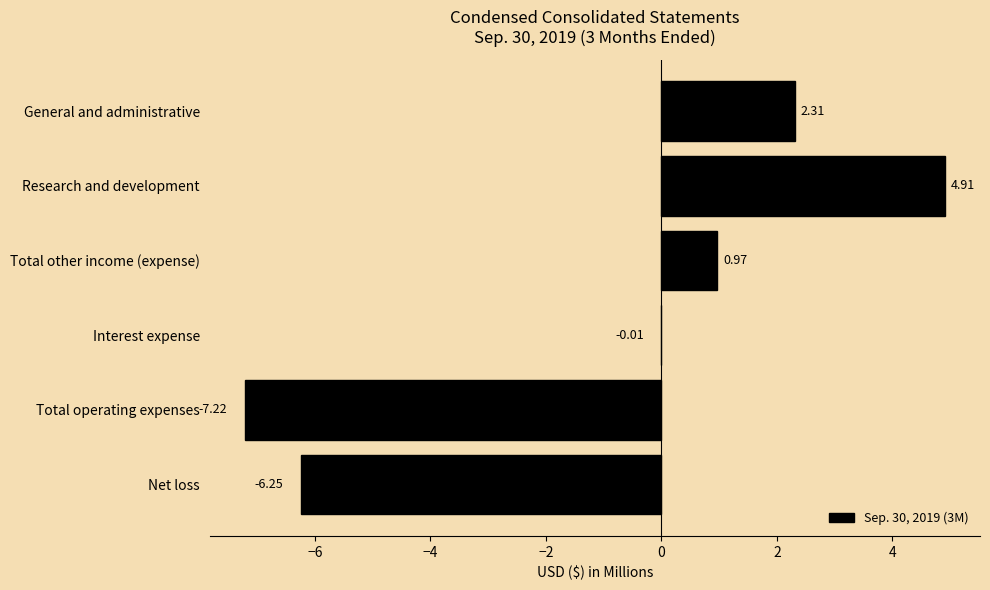

Where is the data nearest to the value -1?

Interest expense